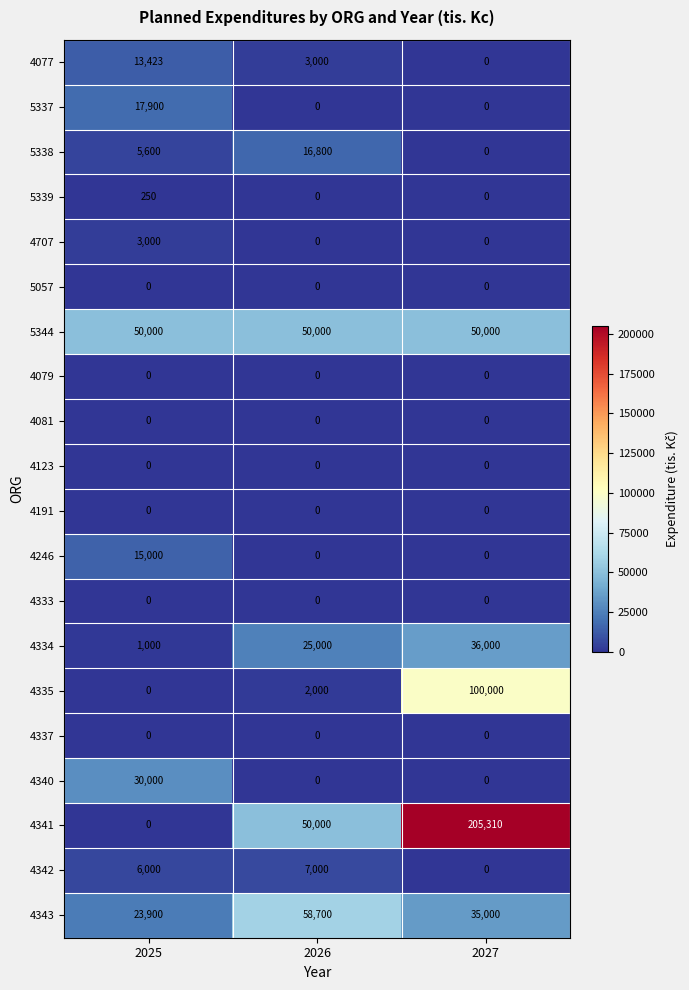

At which category is the sum across all series the highest?

2027